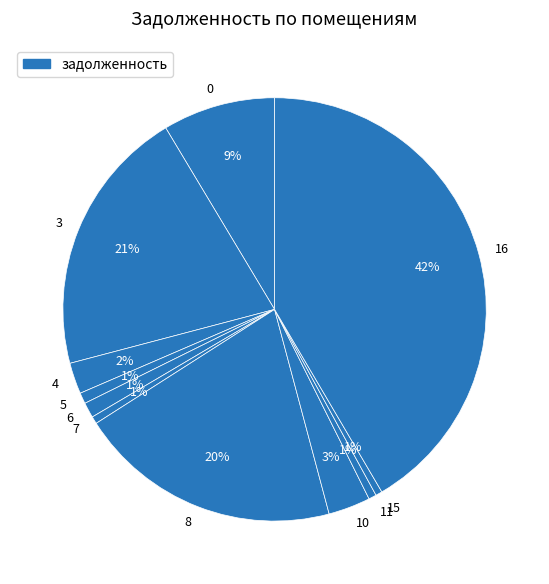

How many slices are in this pie chart?

11